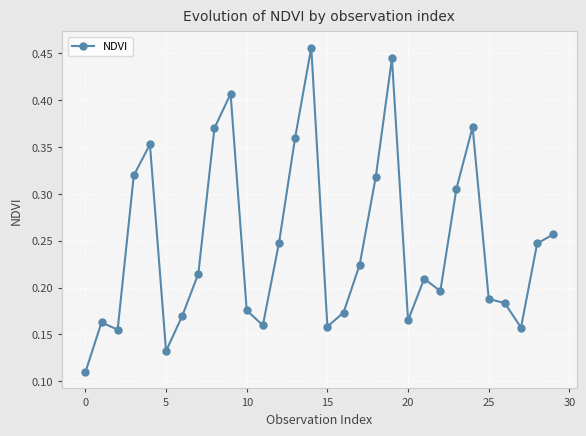

True or false: there are more than 0 points higher than both neighbors.

True